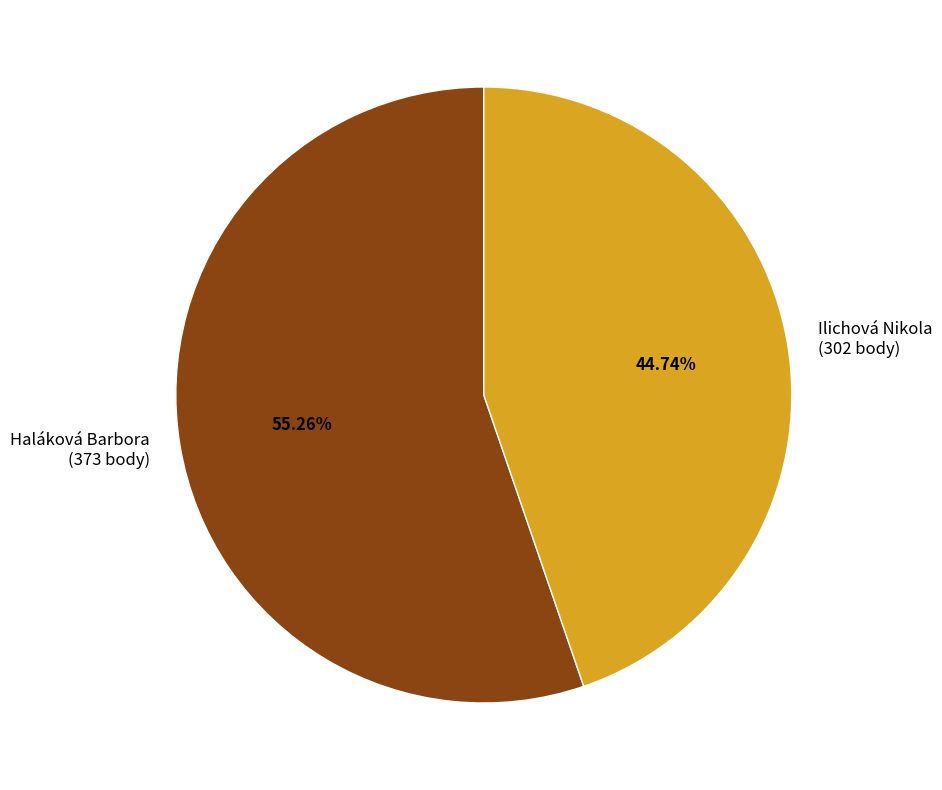

Rank the categories by value from highest to lowest.

Haláková Barbora (373 body), Ilichová Nikola (302 body)